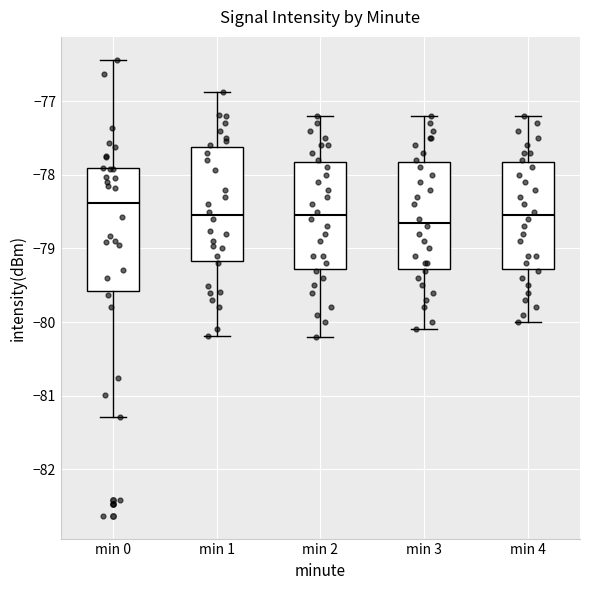

Where does the lower whisker of the box for min 4 end on the y-axis? The values are not printed on the chart, so give them approximately, as read against the axis.

-80.0